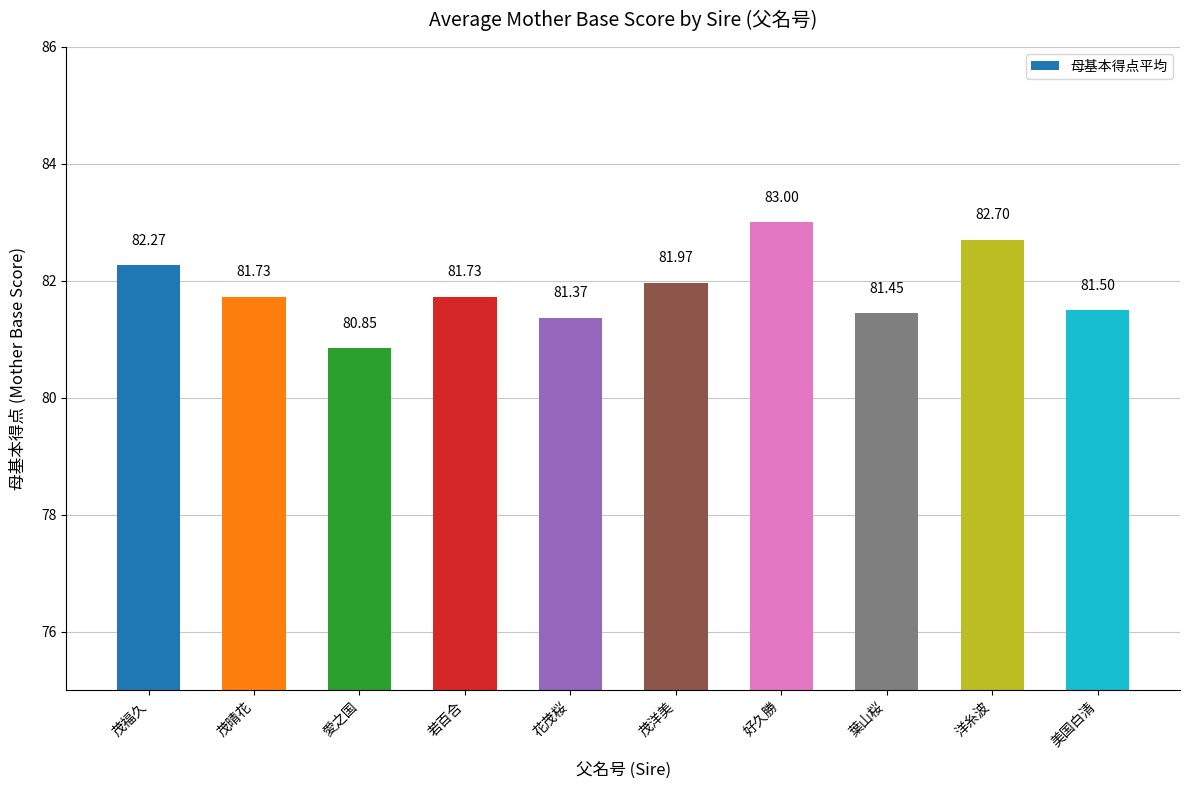

What is the average value?

81.9